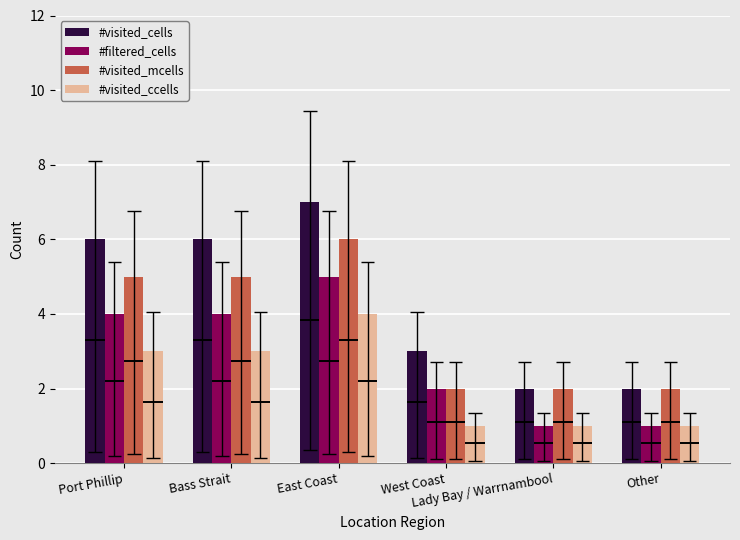

Reading right to left, extract all data points from this chart.

#visited_cells: Other=2	Lady Bay / Warrnambool=2	West Coast=3	East Coast=7	Bass Strait=6	Port Phillip=6
#filtered_cells: Other=1	Lady Bay / Warrnambool=1	West Coast=2	East Coast=5	Bass Strait=4	Port Phillip=4
#visited_mcells: Other=2	Lady Bay / Warrnambool=2	West Coast=2	East Coast=6	Bass Strait=5	Port Phillip=5
#visited_ccells: Other=1	Lady Bay / Warrnambool=1	West Coast=1	East Coast=4	Bass Strait=3	Port Phillip=3